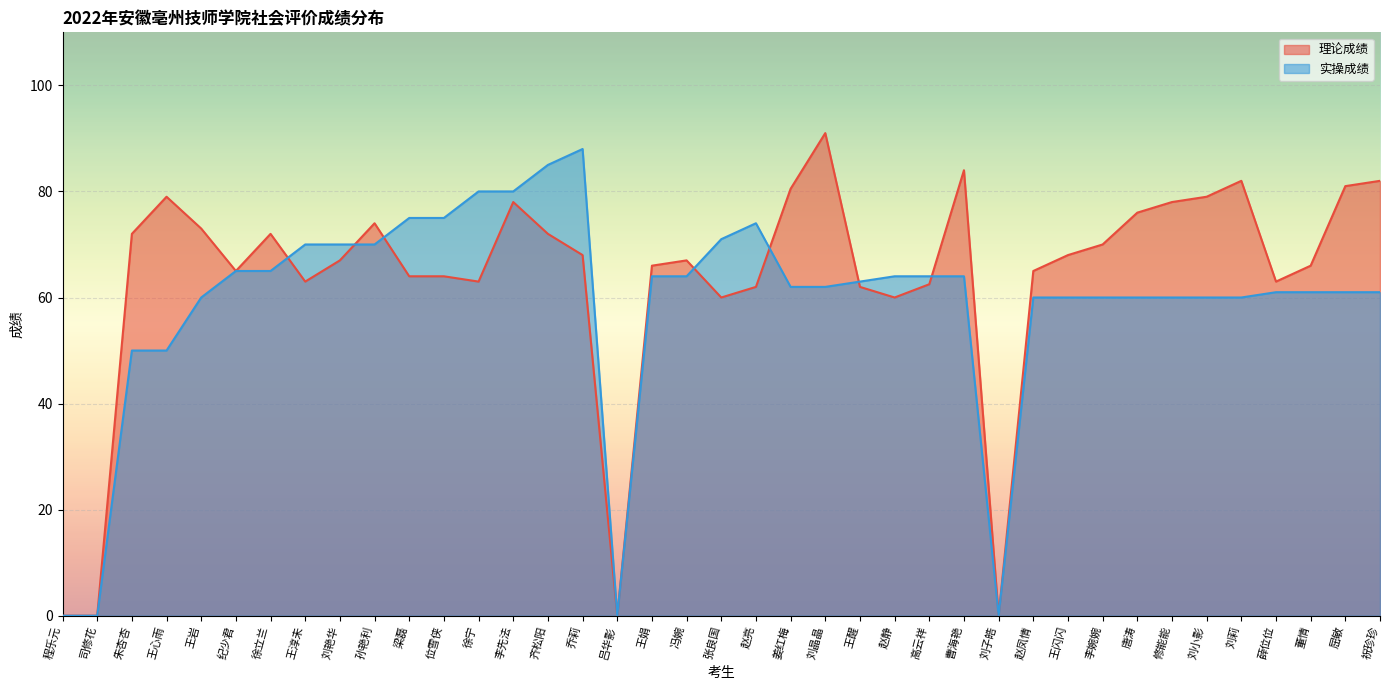

Which series has the largest range (max minus min)?

理论成绩